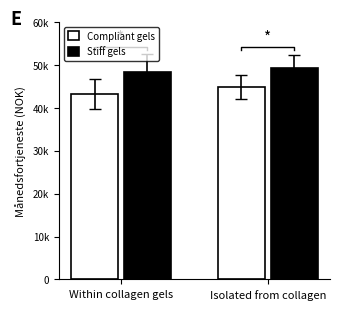

How many values in the Stiff gels series are below 49381?

1